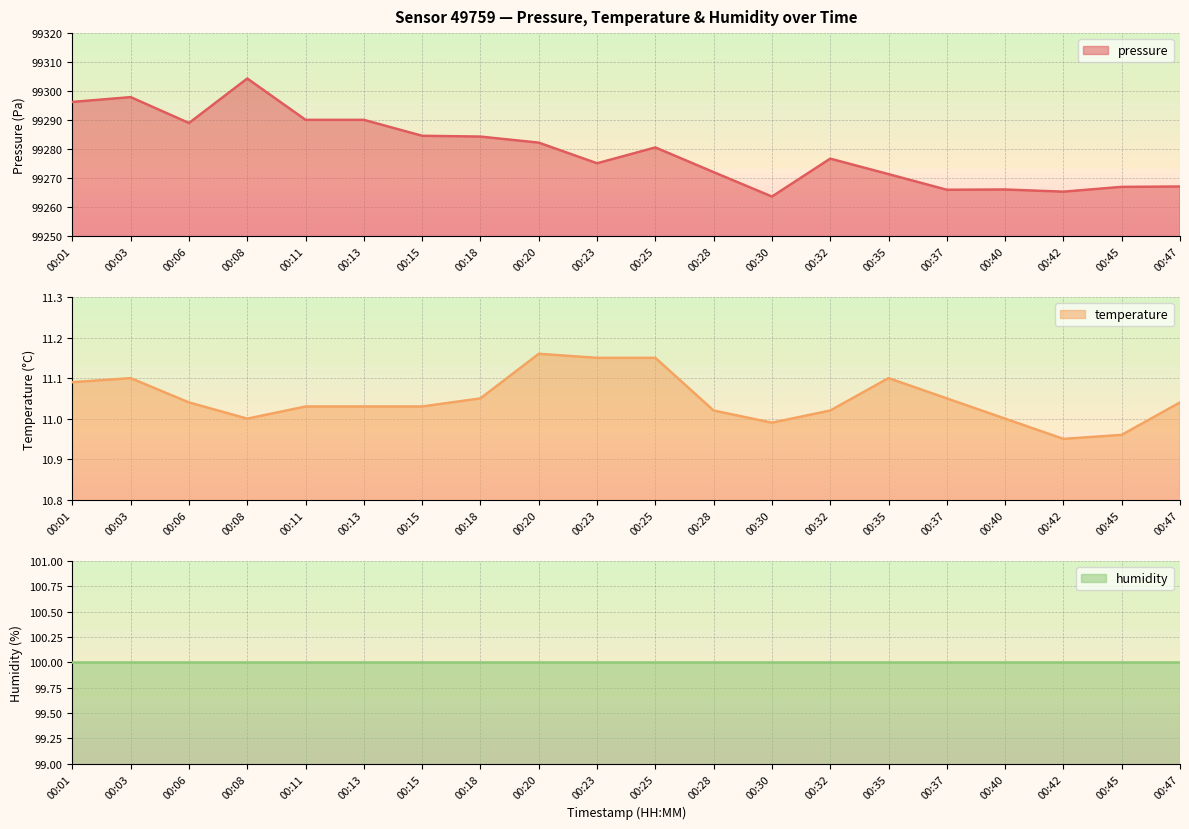

True or false: pressure and temperature cross at least once.

False